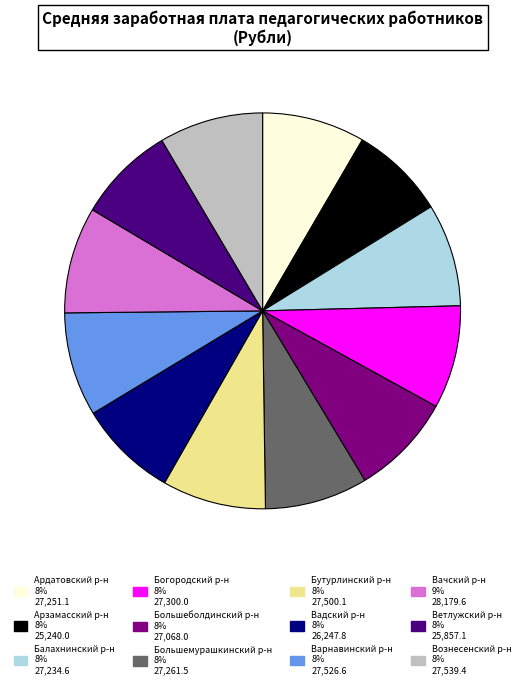

How many segments does this pie chart have?

12